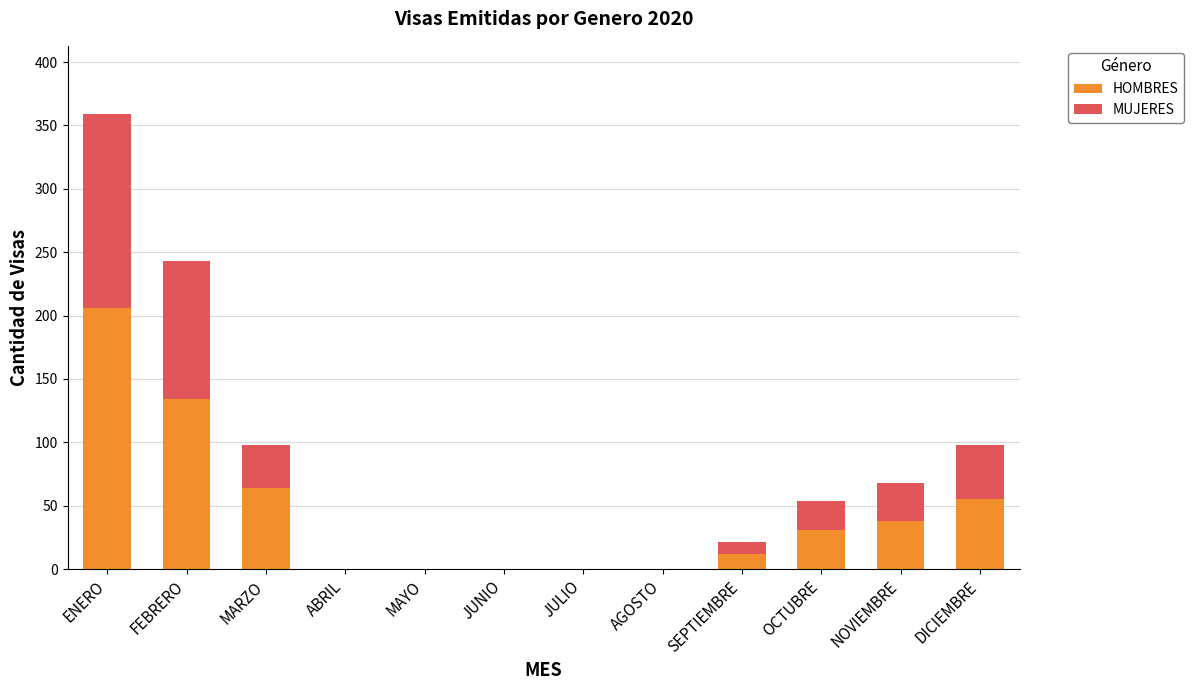

The value of HOMBRES at JULIO is -98. True or false?

False